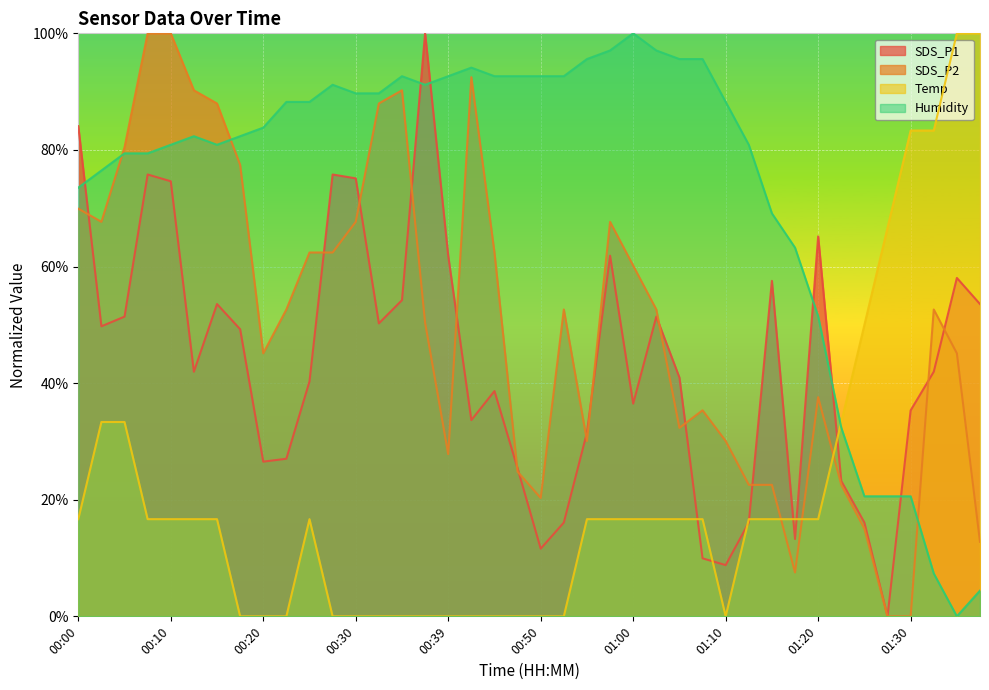

What is the value of the Humidity point at the 2nd from the left?

76.5